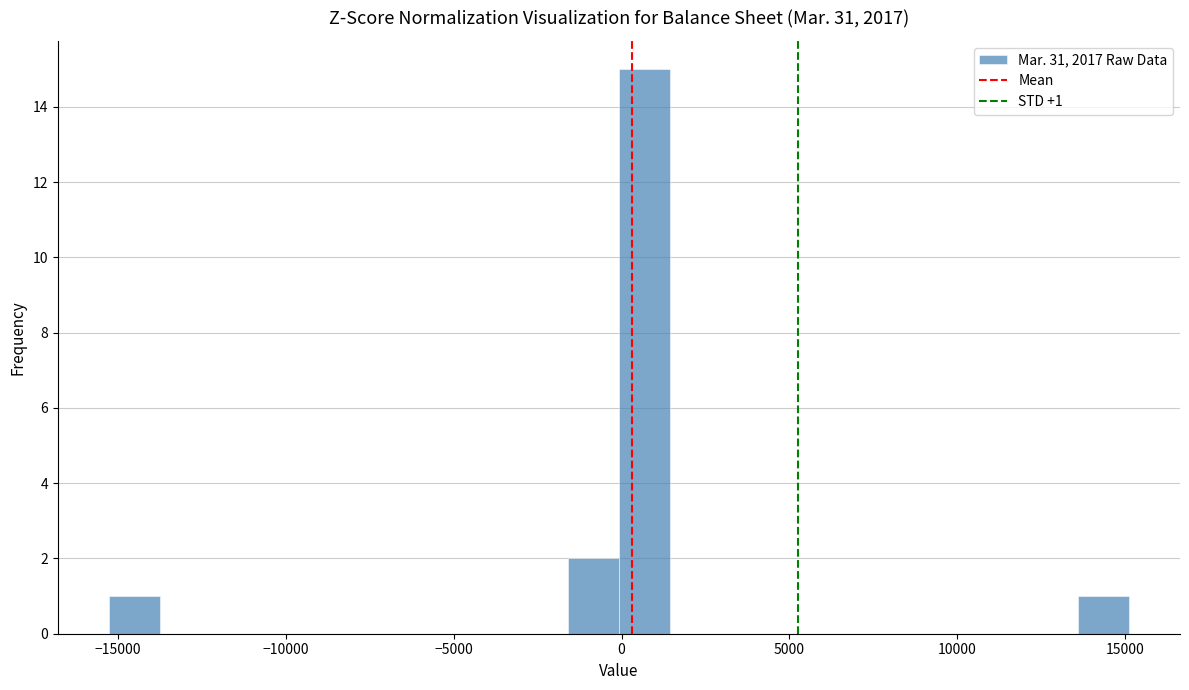

Read against the x-axis, roughly where is the centre of the tallest bar?

500